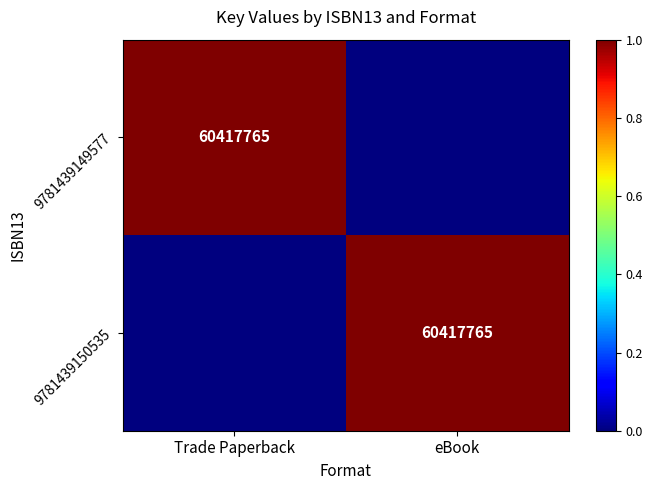

True or false: 9781439149577 has a value of 23114757 at Trade Paperback.

False